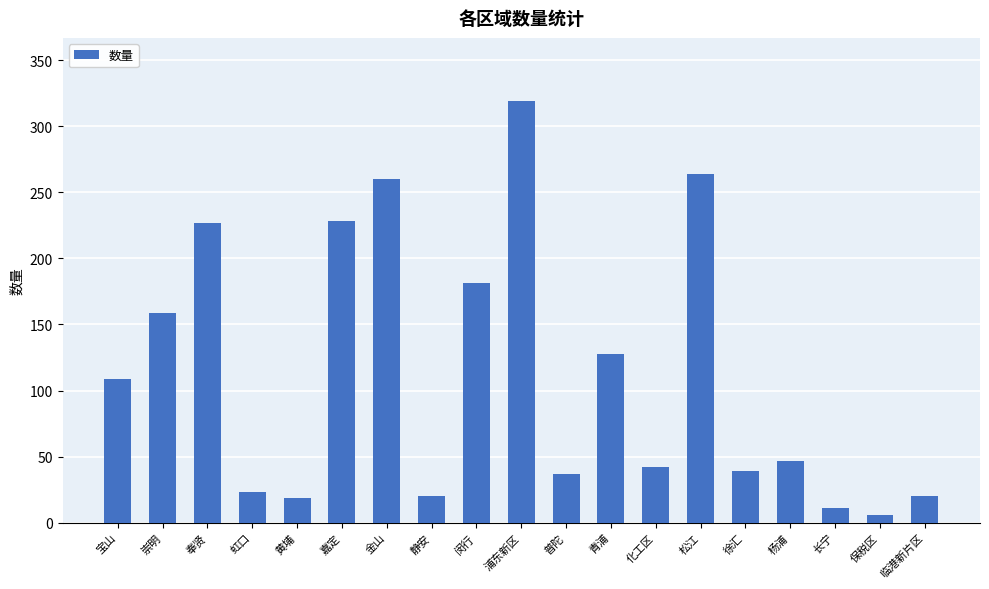

What is the difference between the values at 金山 and 长宁?

249